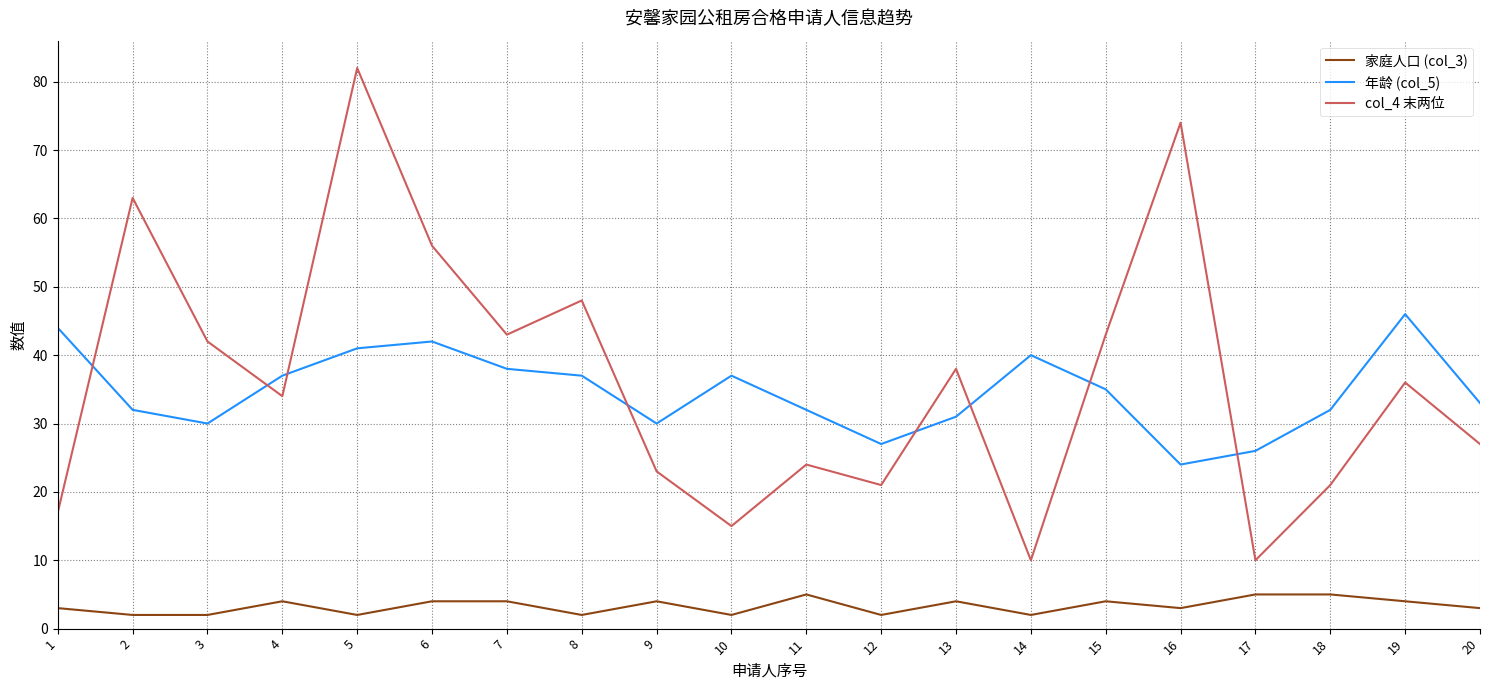

True or false: col_4 末两位 and 家庭人口 (col_3) cross at least once.

False